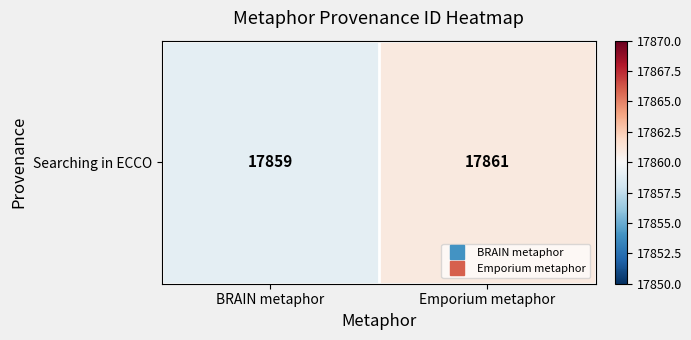

At which category does the chart reach its minimum across all series?

BRAIN metaphor